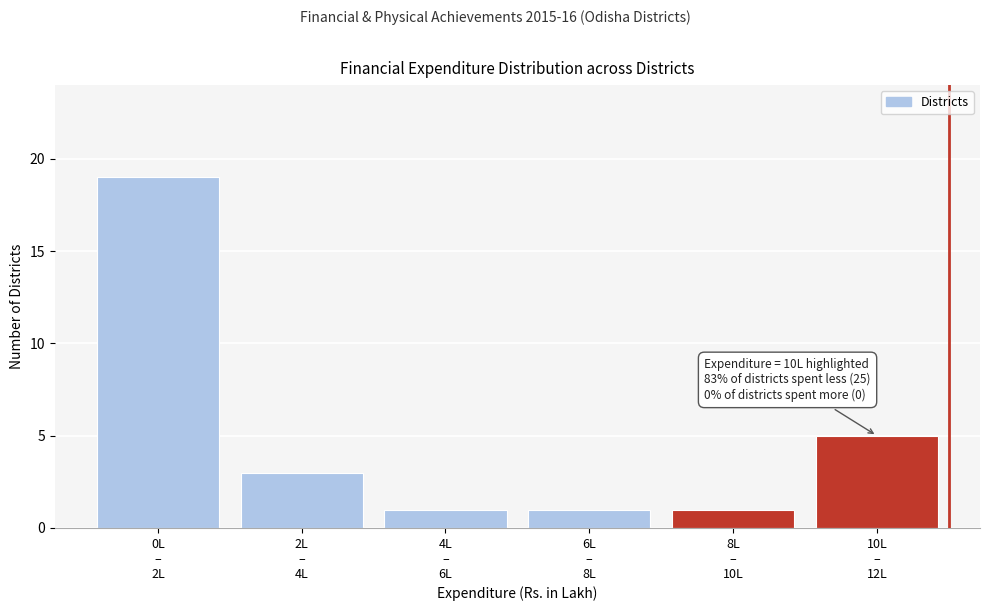

Reading left to right, what are all the values shown in this chart?

19	3	1	1	1	5